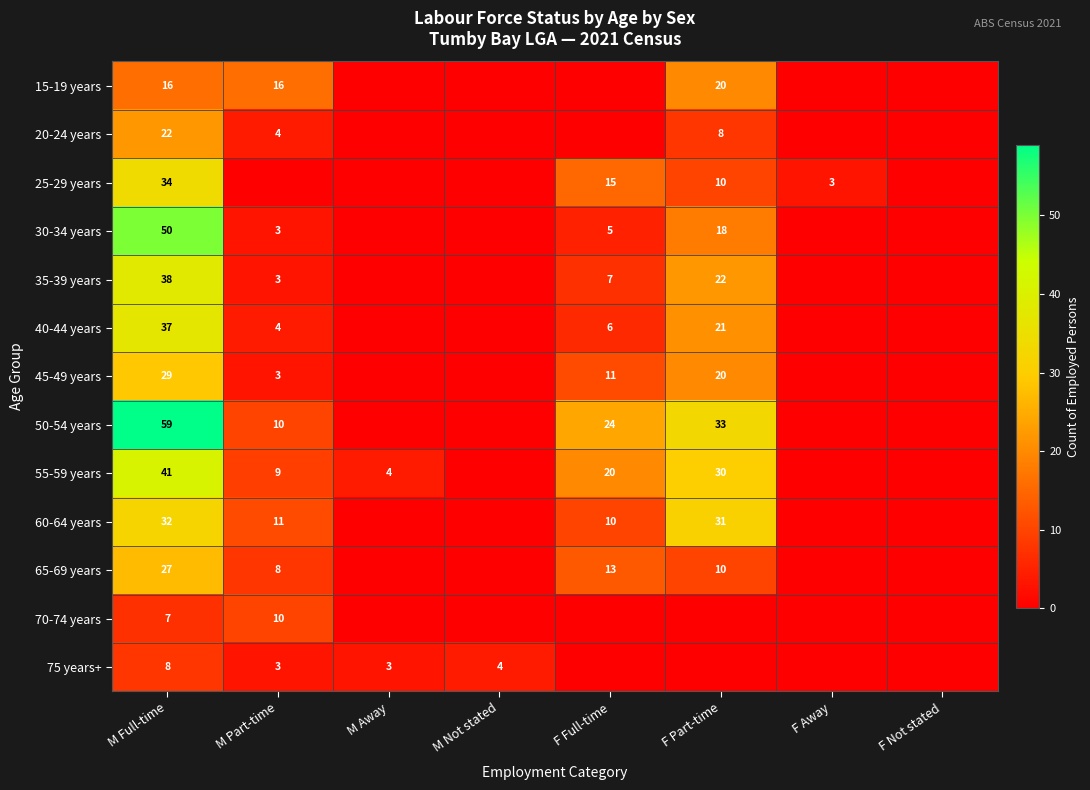

The 30-34 years series shows 2 at M Part-time. True or false?

False